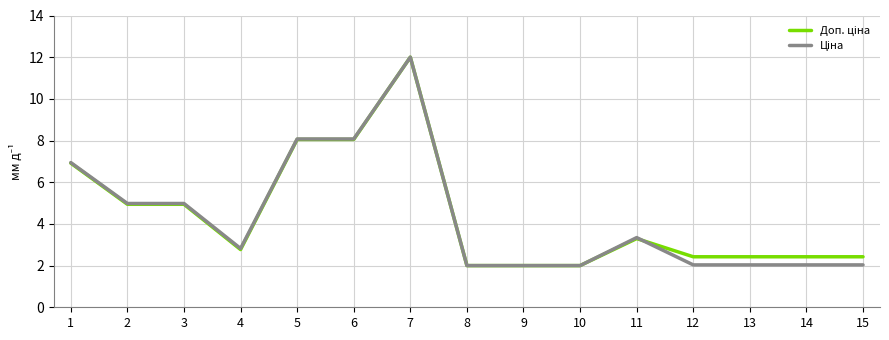

At which category is the sum across all series the highest?

7